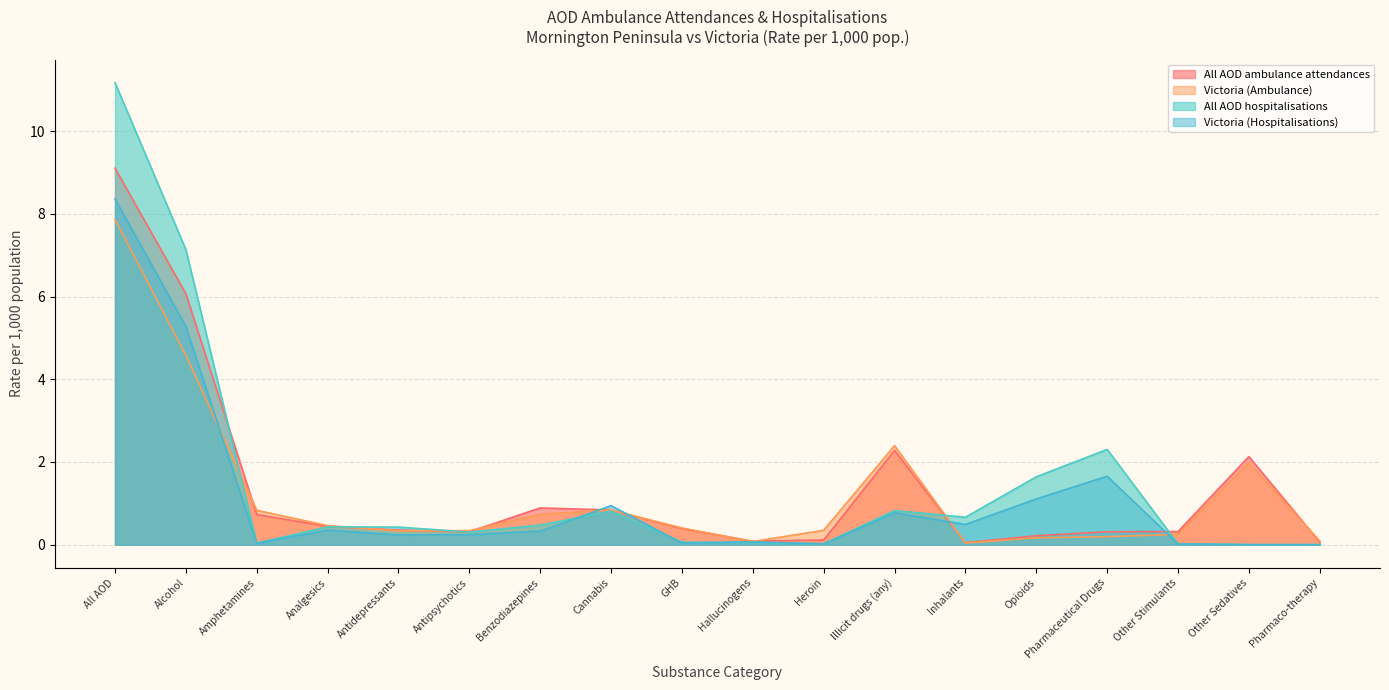

At Pharmaco-therapy, list the series in order from largest to smallest.

Victoria (Ambulance), All AOD ambulance attendances, All AOD hospitalisations, Victoria (Hospitalisations)